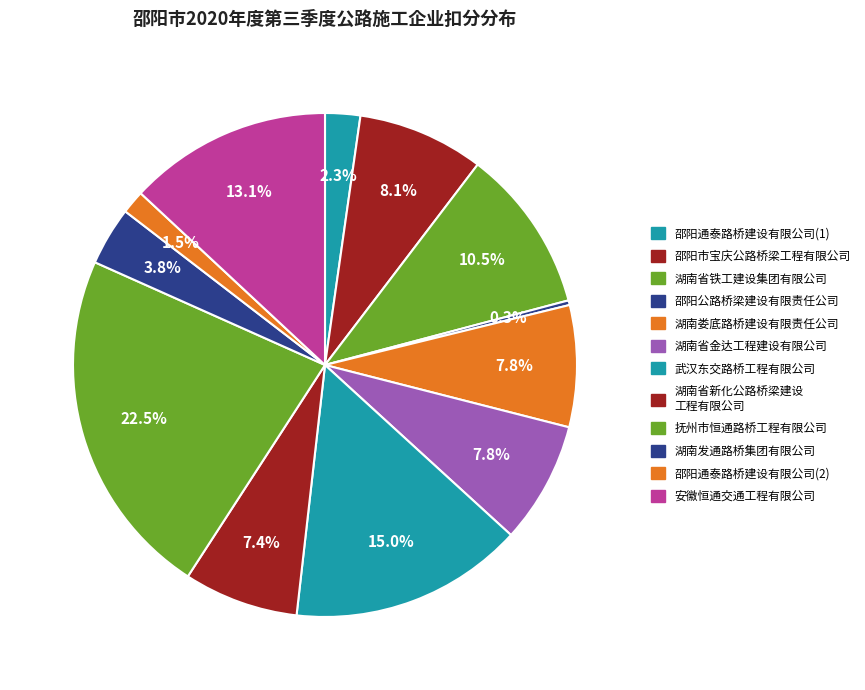

Count the number of slices in the pie.

12